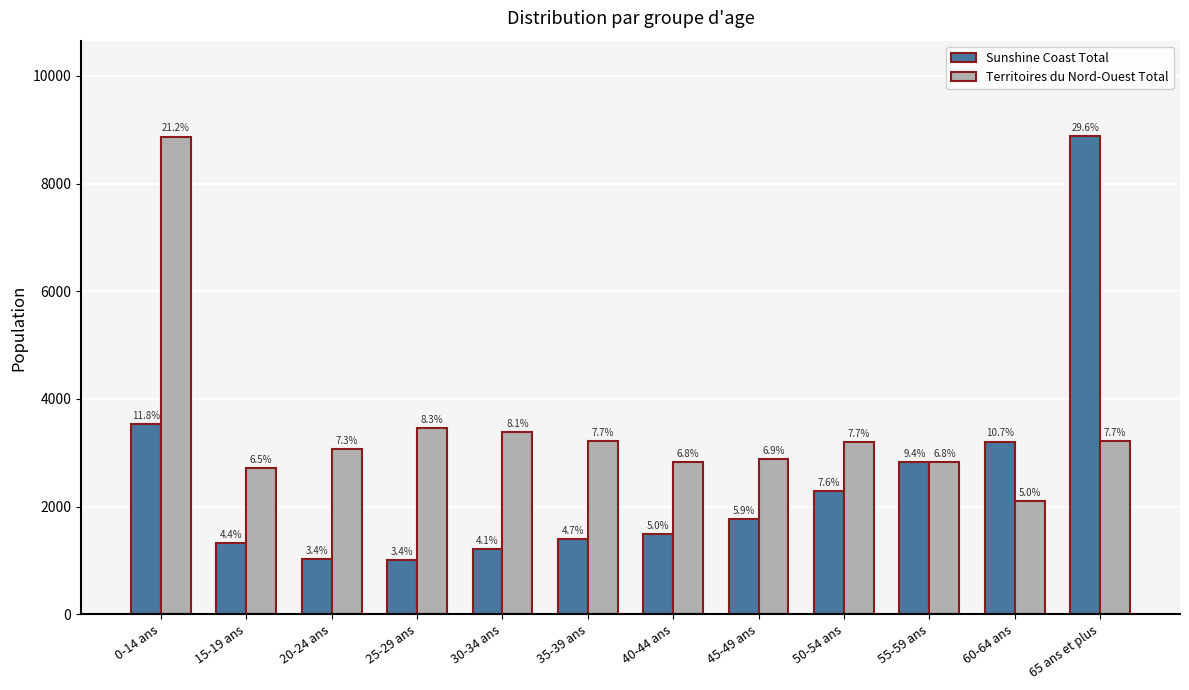

How many groups of bars are there?

12